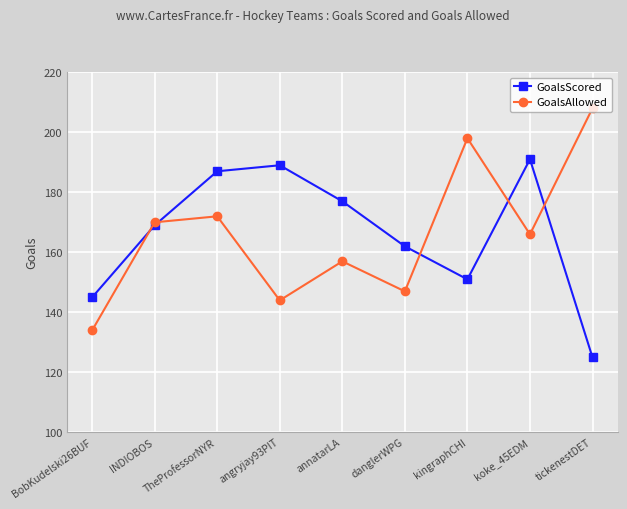

What position from the left is BobKudelski26BUF?

1